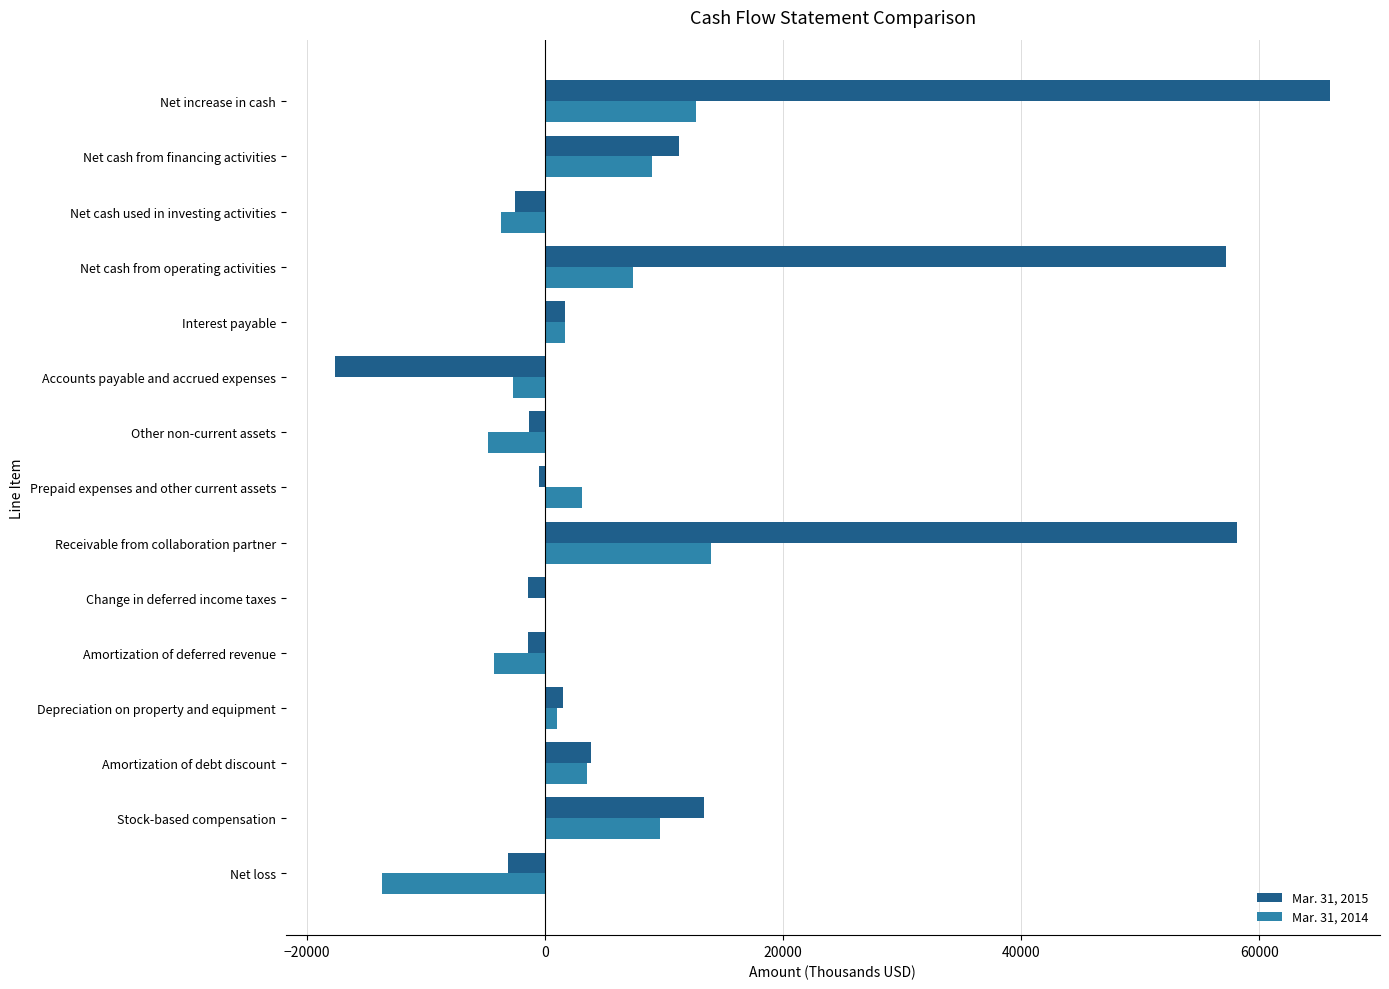

The value of Mar. 31, 2015 at Amortization of debt discount is 3910. True or false?

True